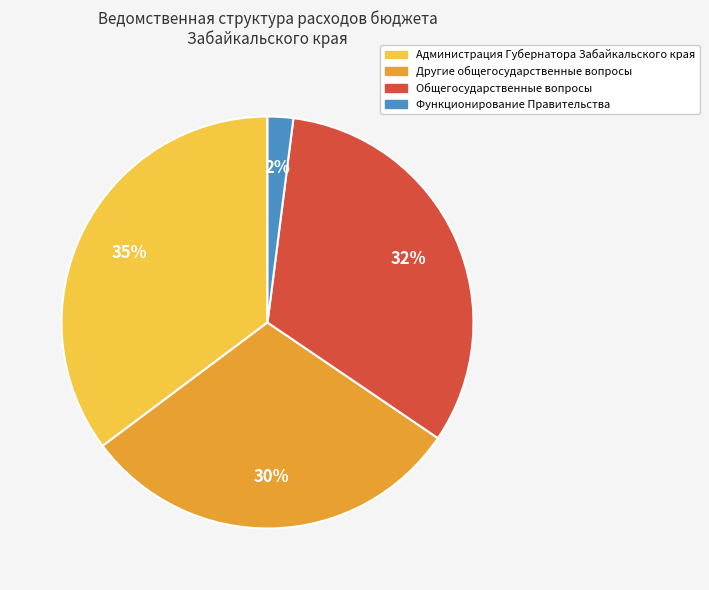

Between Другие общегосударственные вопросы and Общегосударственные вопросы, which is larger?

Общегосударственные вопросы